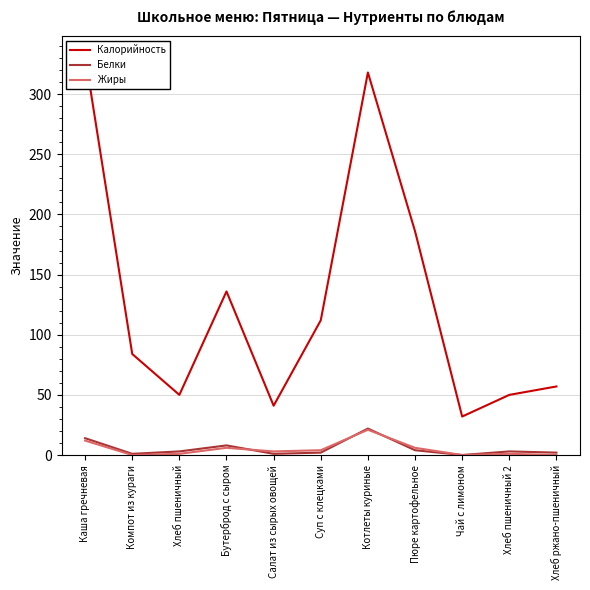

What is the label of the 1st point from the left?

Каша гречневая